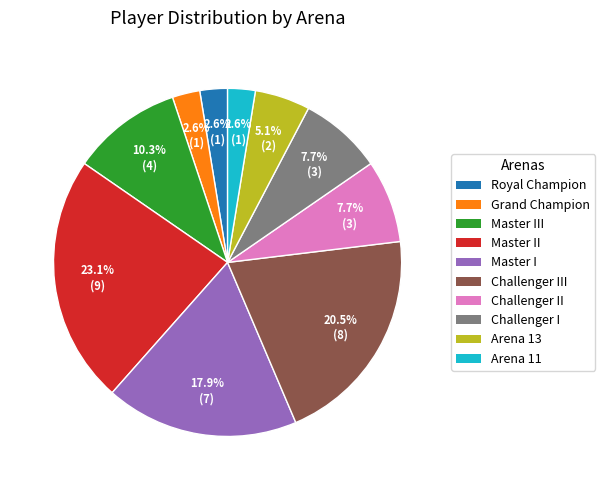

How many slices are in this pie chart?

10